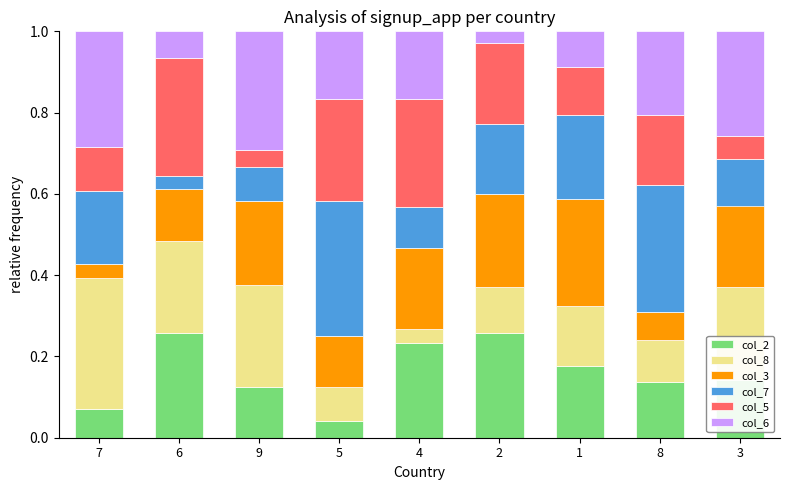

What is the total value across all series at 4?

1.0